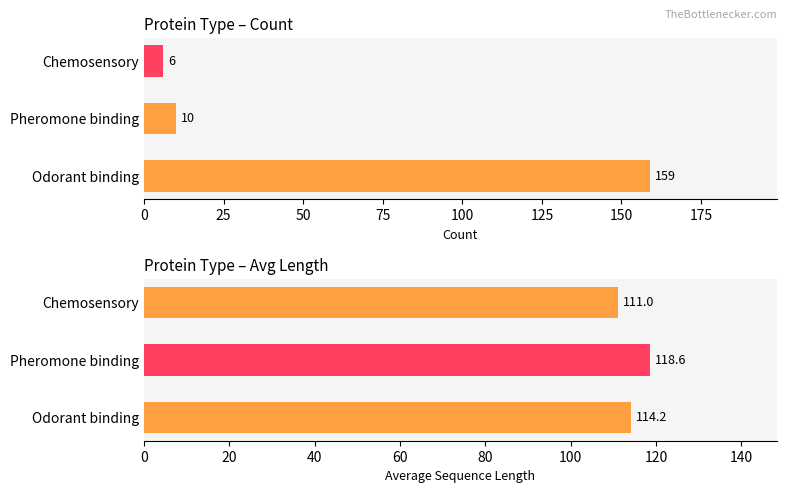

What is the lowest value of the Avg Length series?

111.0